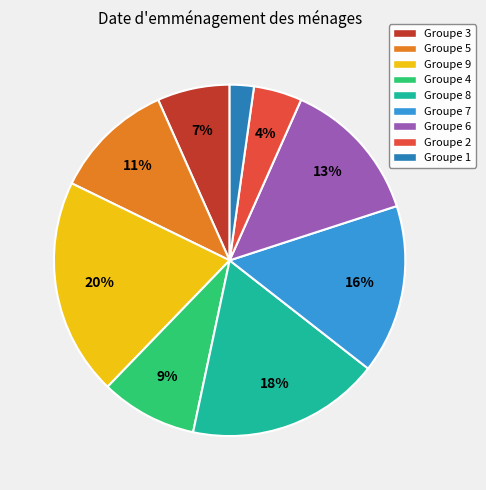

To the nearest percent, what is the difference between the largest and smallest slice percentages?

18%